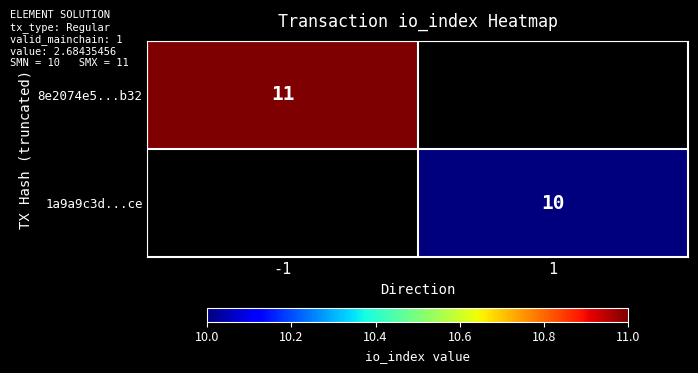

The 8e2074e5...b32 series shows 11 at -1. True or false?

True